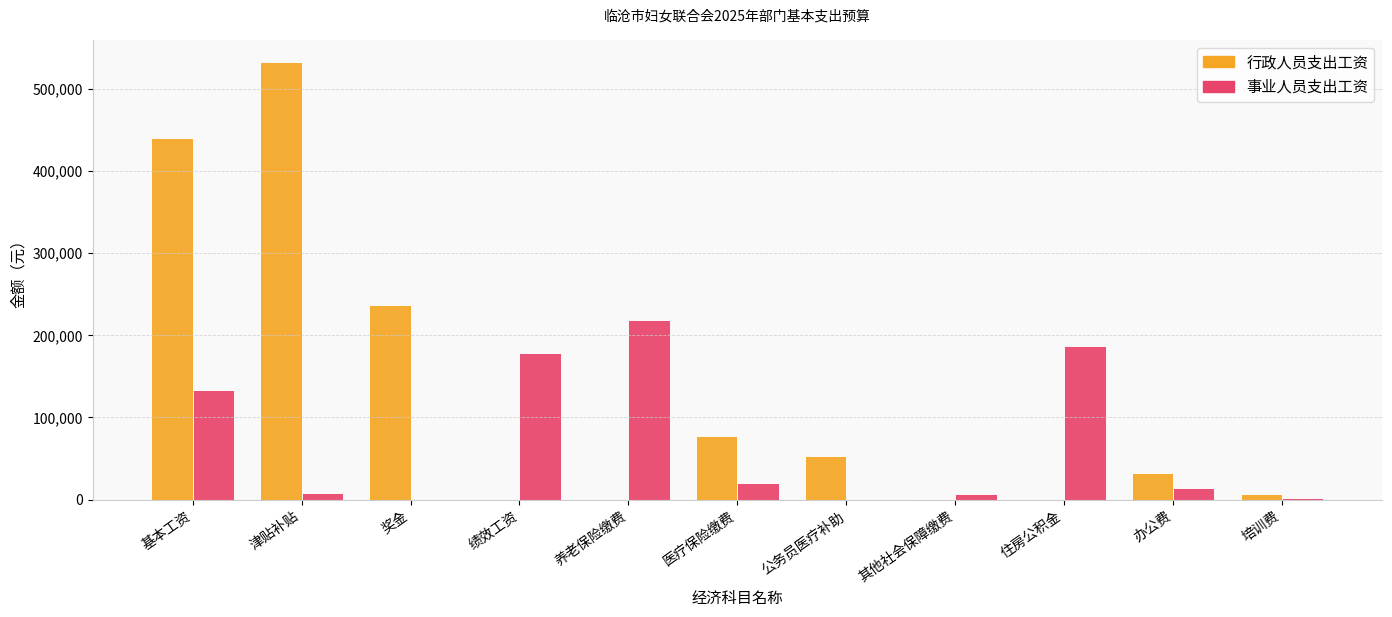

Which series changed the most between 医疗保险缴费 and 办公费?

行政人员支出工资